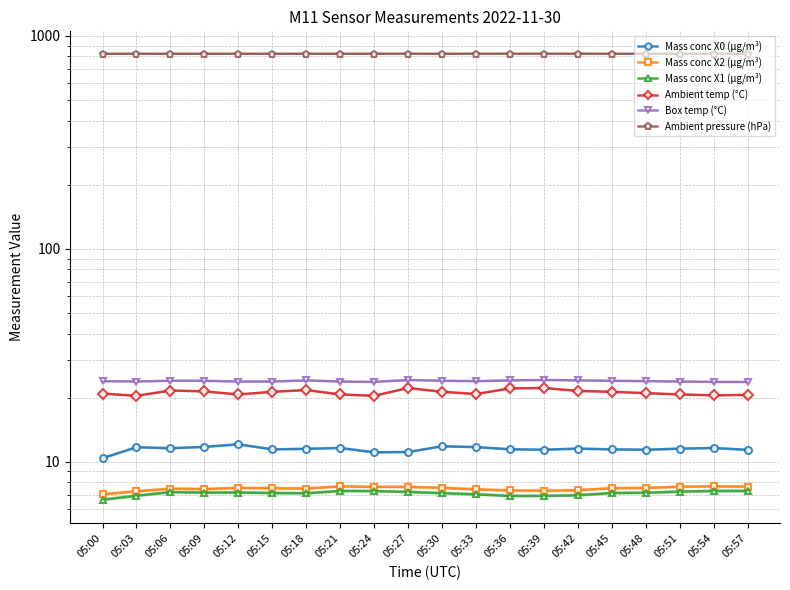

What is the difference between the maximum and second lowest values in the Mass conc X2 (μg/m³) series?

0.4